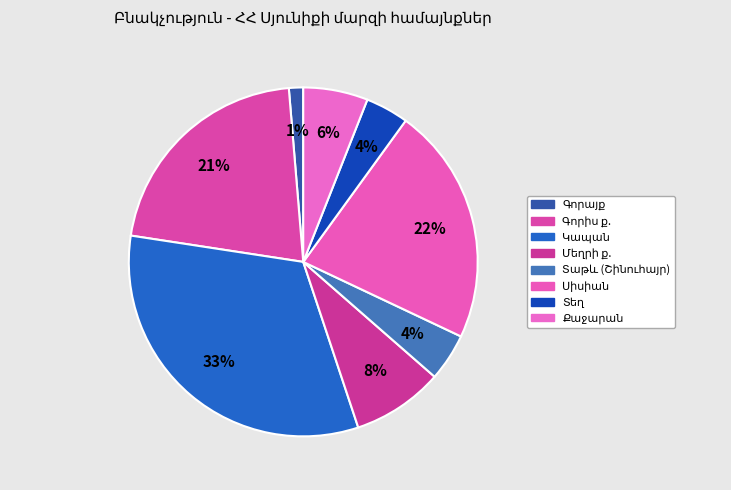

How many slices are in this pie chart?

8